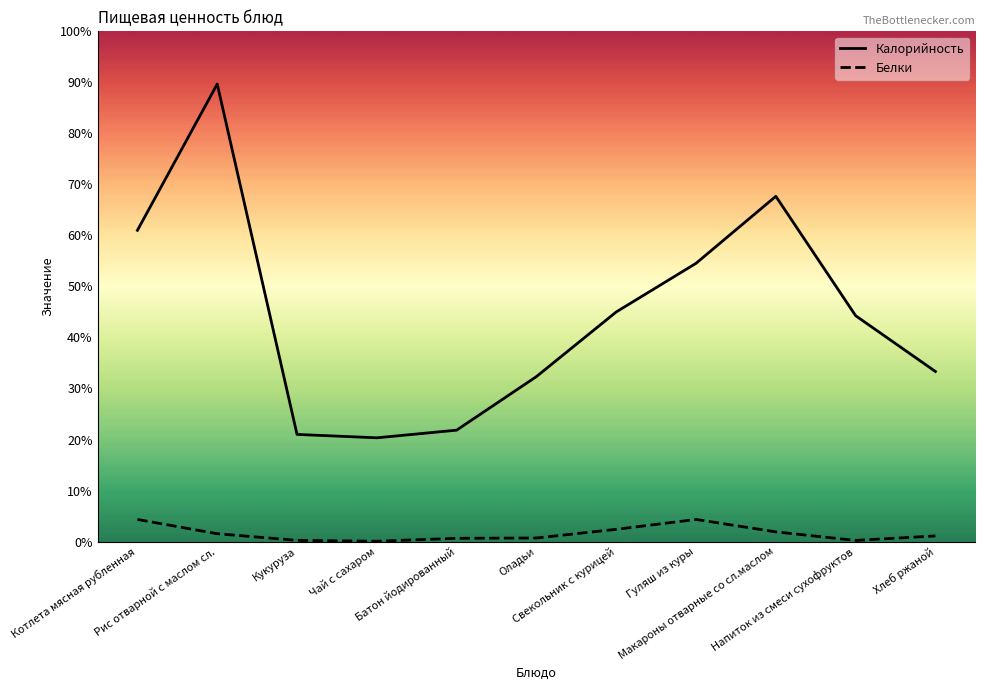

True or false: Калорийность has a value of 34.5 at Кукуруза.

False